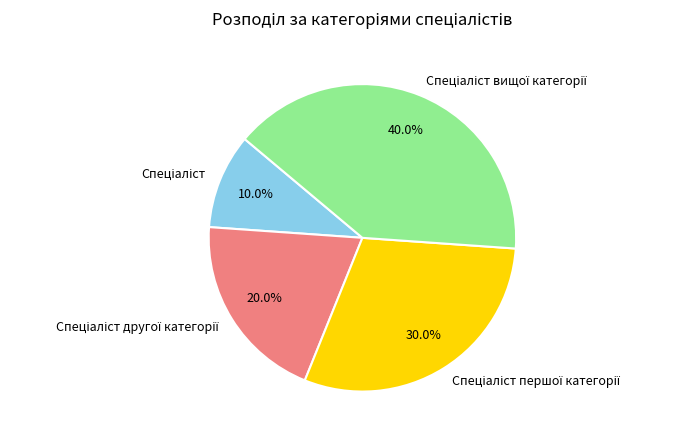

Is there any slice that represents more than half of the pie?

No